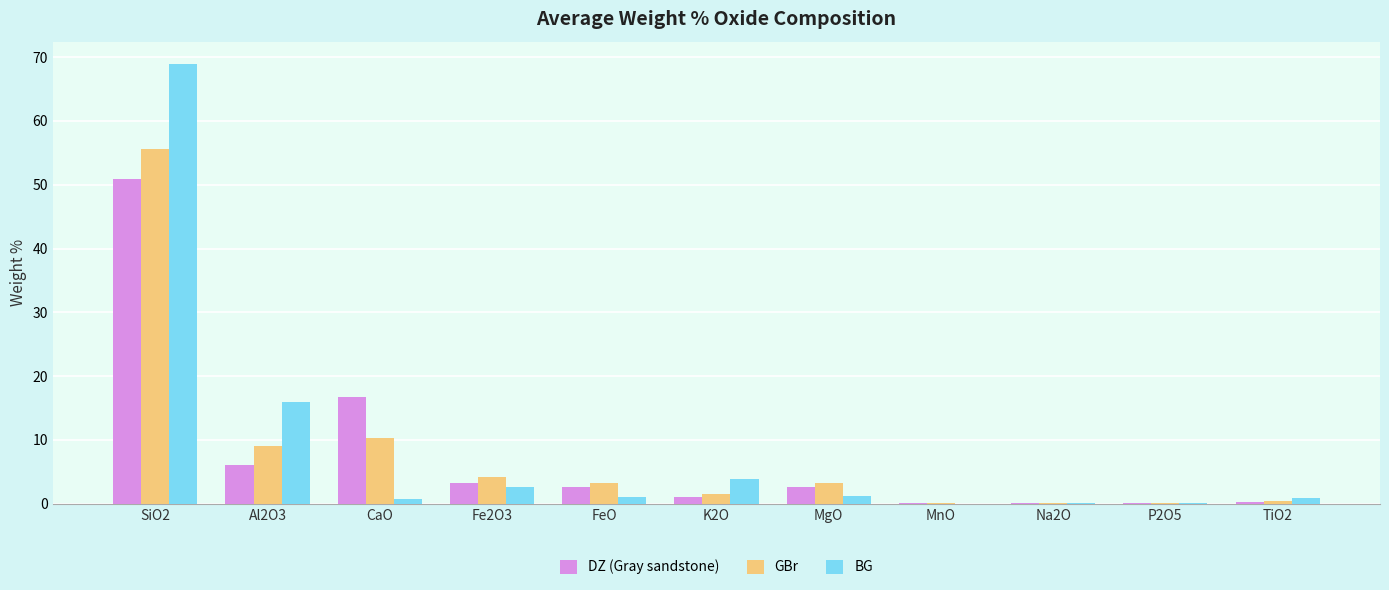

Which series has the widest spread of values?

BG